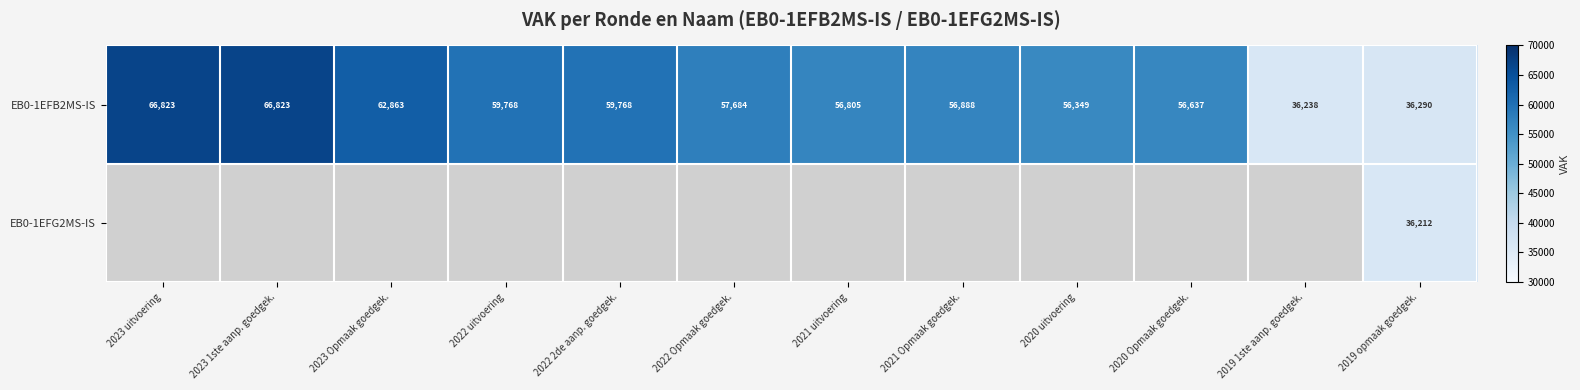

True or false: EB0-1EFB2MS-IS has a value of 8732 at 2019 opmaak goedgek..

False